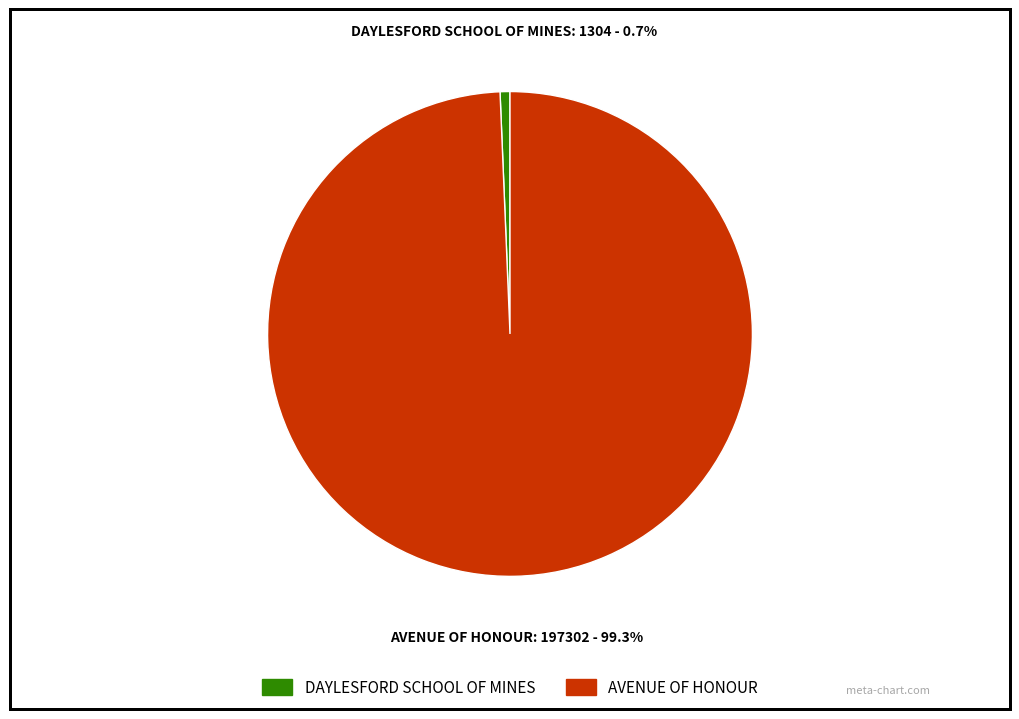

Is it true that AVENUE OF HONOUR is 87% of the pie?

False